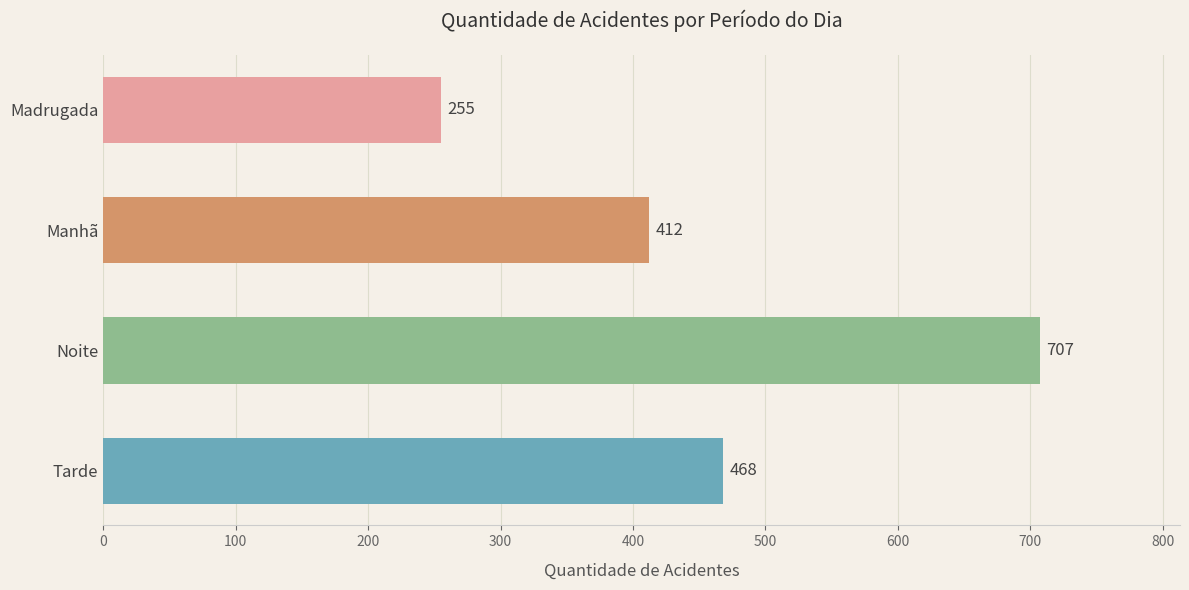

Reading top to bottom, transcribe all the data shown in this chart.

Madrugada=255	Manhã=412	Noite=707	Tarde=468